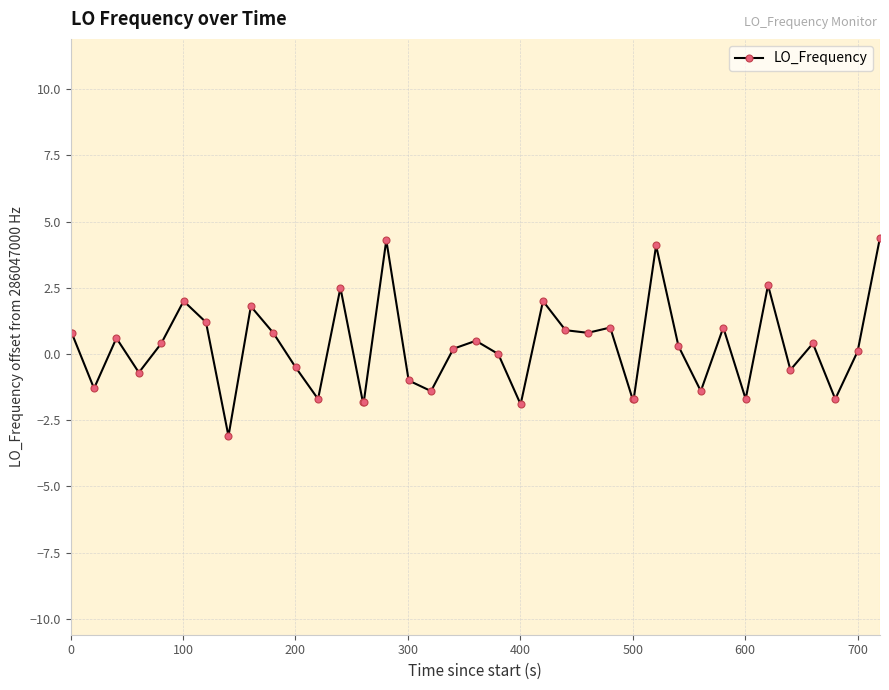

What is the minimum value shown in the chart?

-3.1